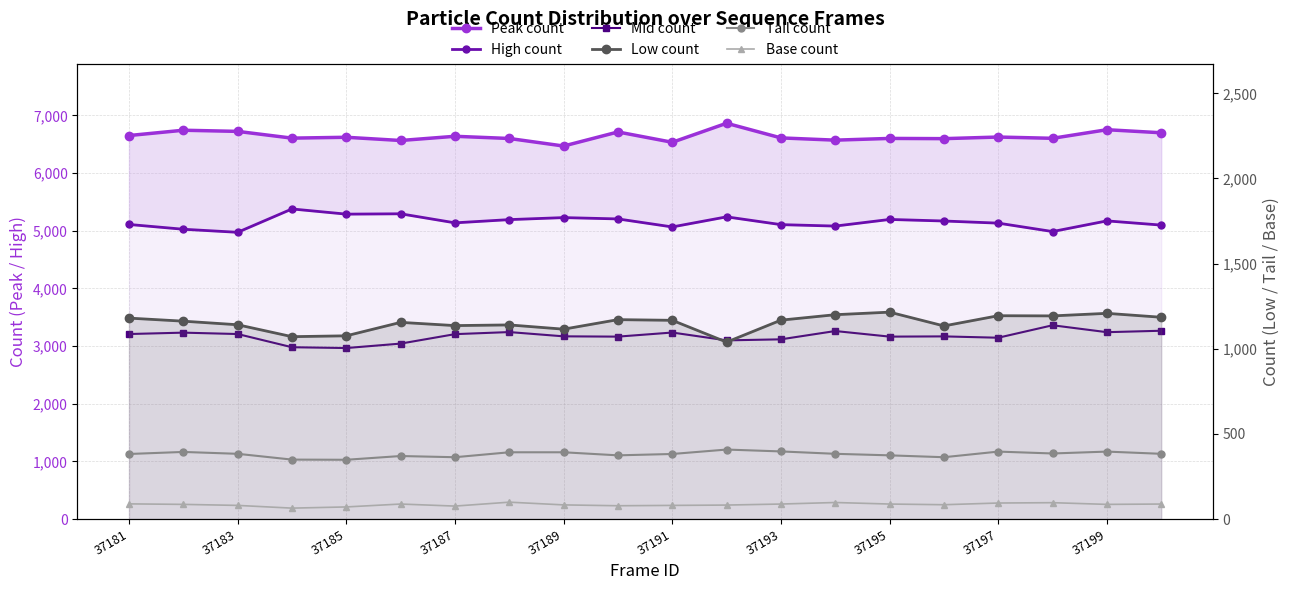

What is the sum of all High count values?

103057